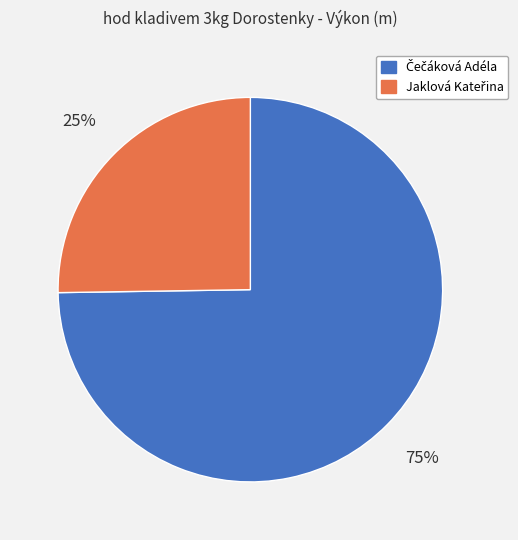

To the nearest percent, what is the difference between the largest and smallest slice percentages?

50%